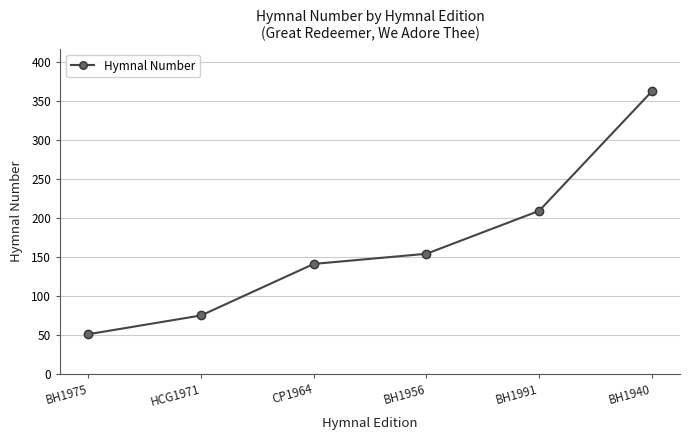

What is the change in value from BH1975 to HCG1971?

+24